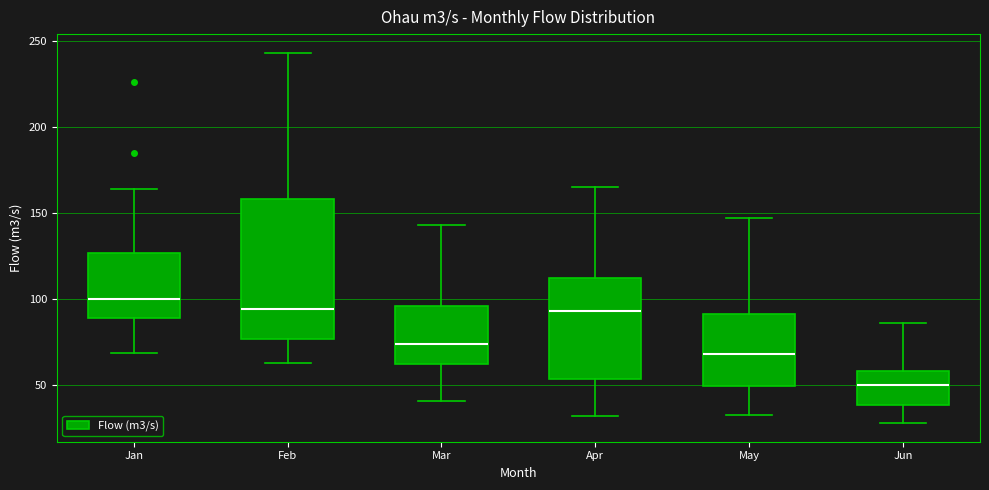

Where is the lower edge of the box for Jun on the y-axis? The values are not printed on the chart, so give them approximately, as read against the axis.

40